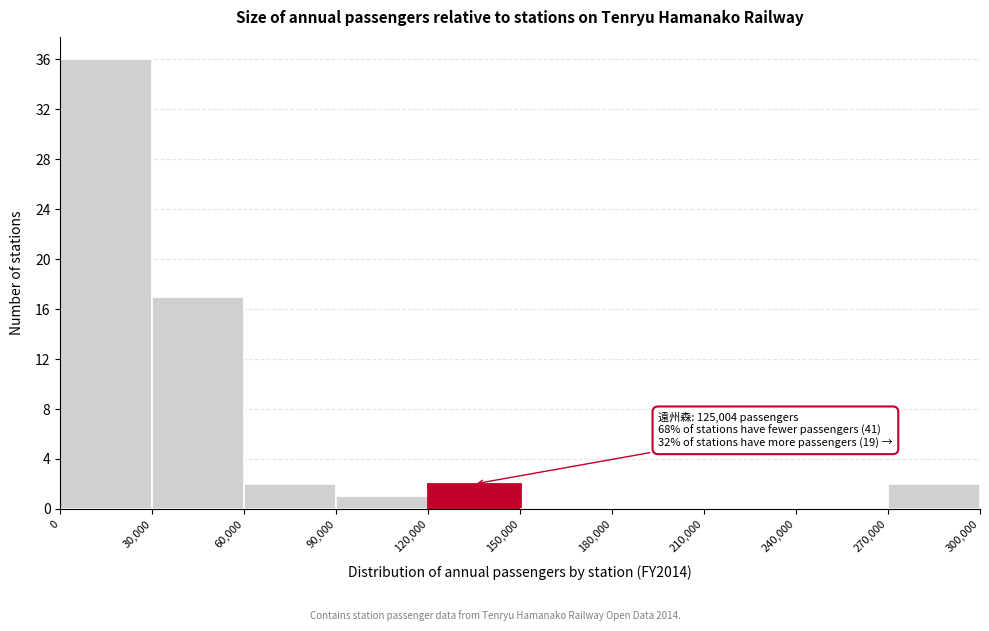

Over which range of the x-axis is the bar tallest?

0 to 30,000